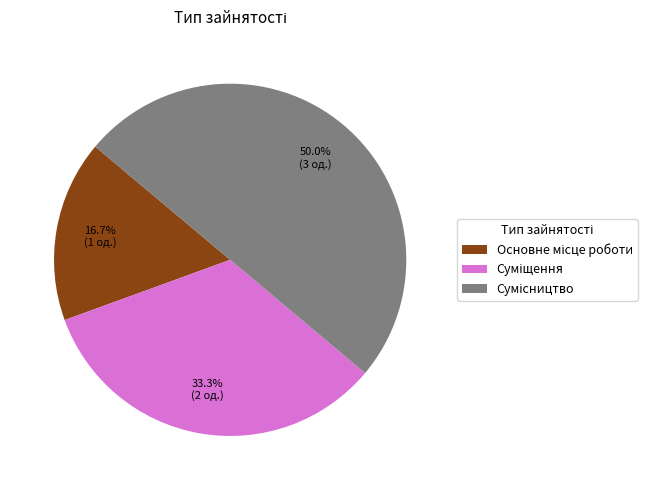

To the nearest percent, what percentage of the pie is Суміщення?

33%